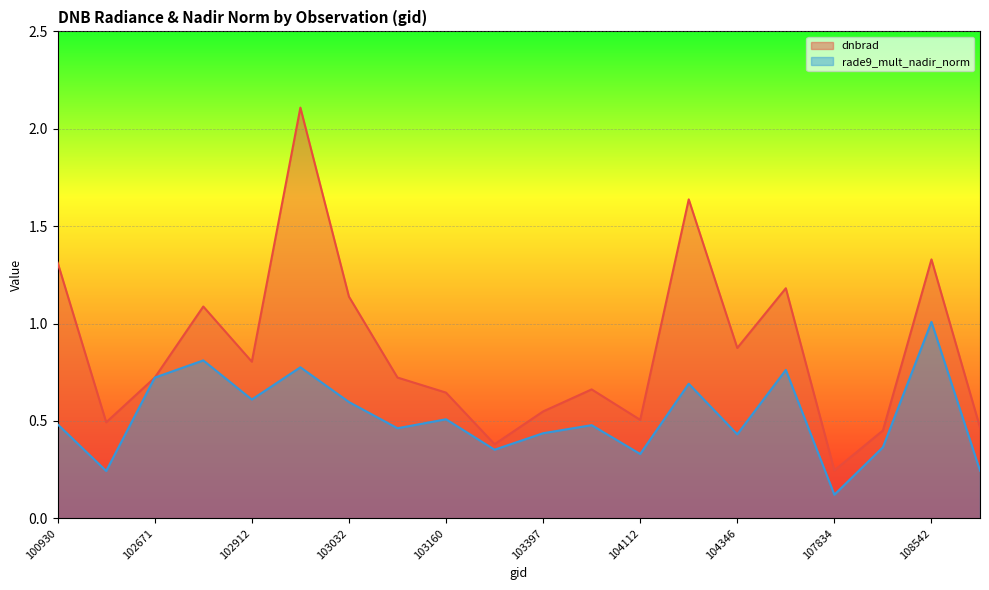

Where do dnbrad and rade9_mult_nadir_norm first cross each other?

102421 and 102671